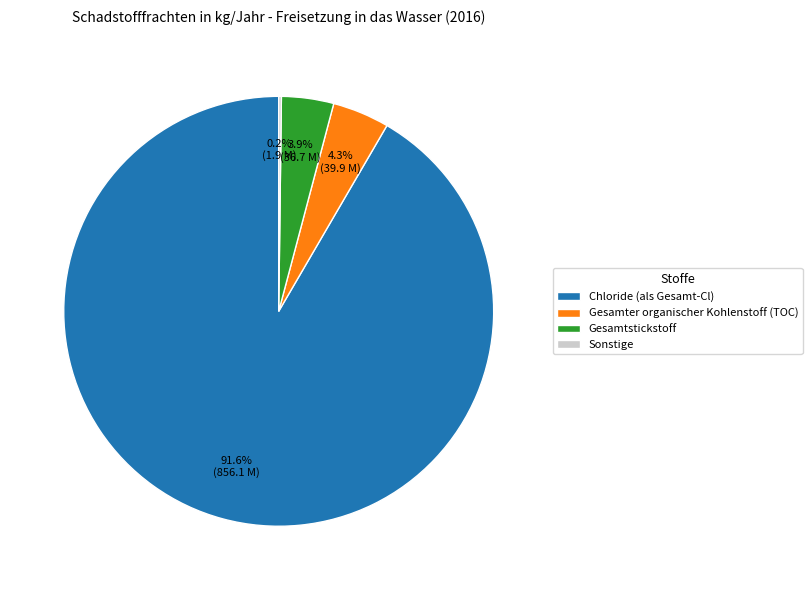

What percentage do Chloride (als Gesamt-Cl) and Gesamtstickstoff together represent?

95.5%